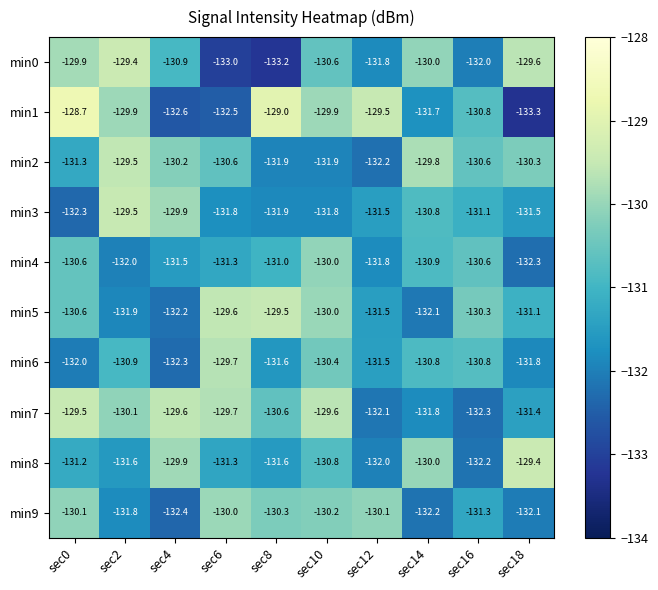

At which category is the sum across all series the highest?

sec10